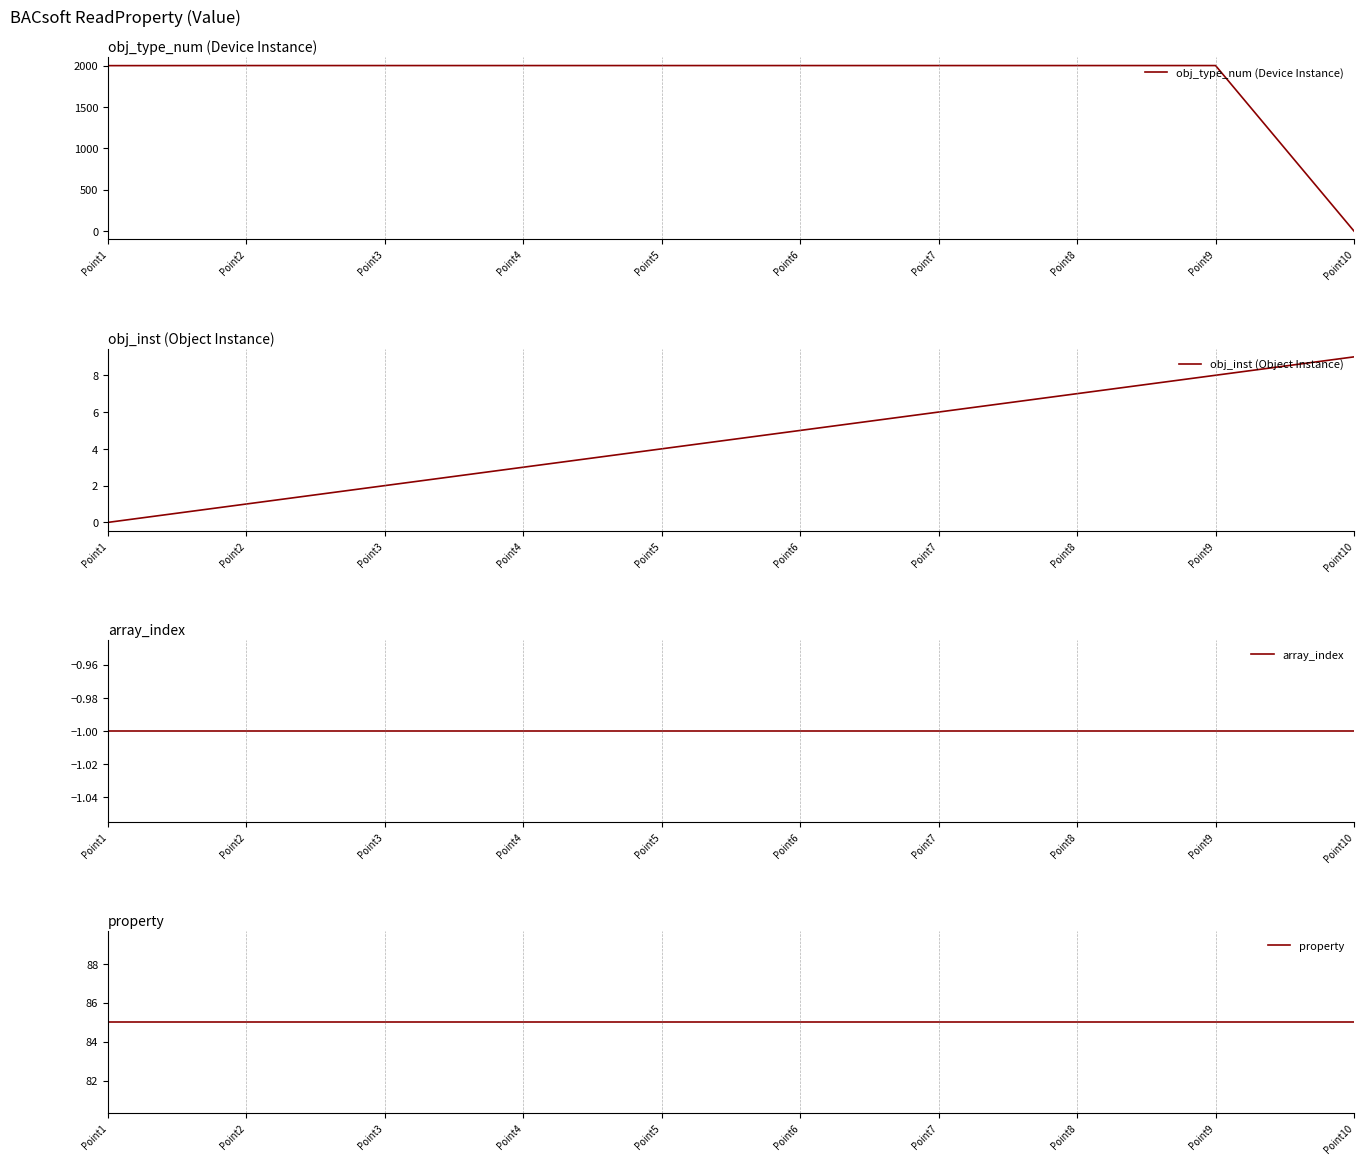

Rank the series by their maximum value, from highest to lowest.

obj_type_num (Device Instance), property, obj_inst (Object Instance), array_index